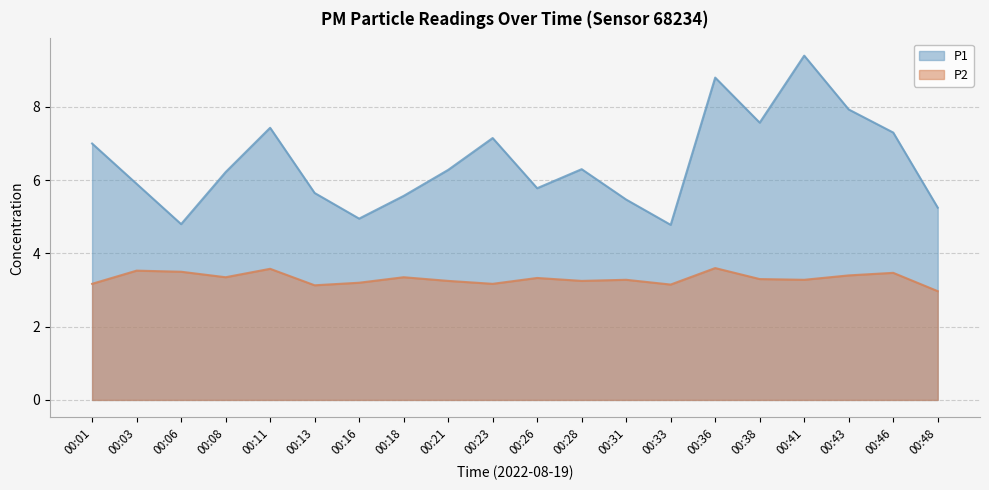

How many lines are shown in the chart?

2